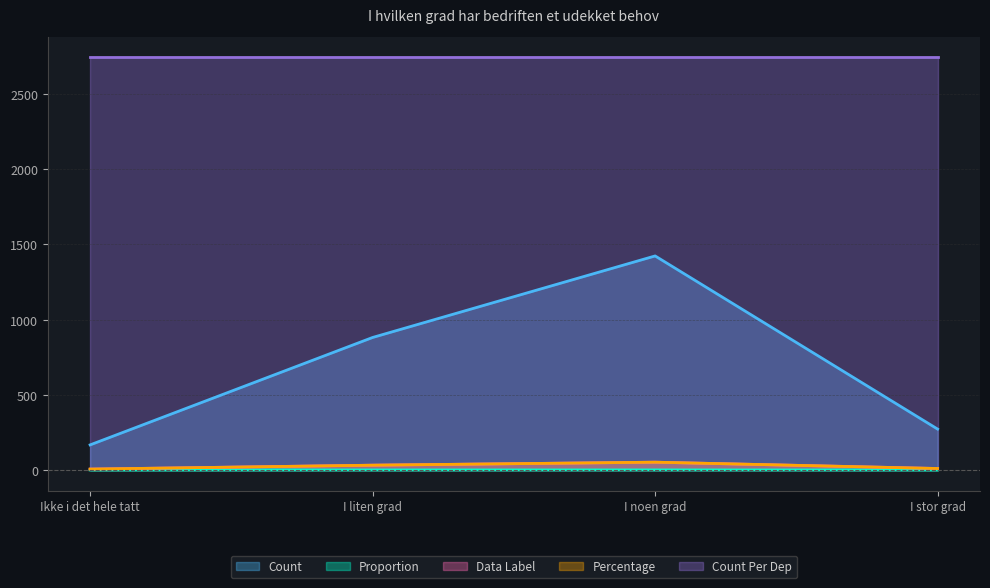

Does the chart display data point markers on the line(s)?

No